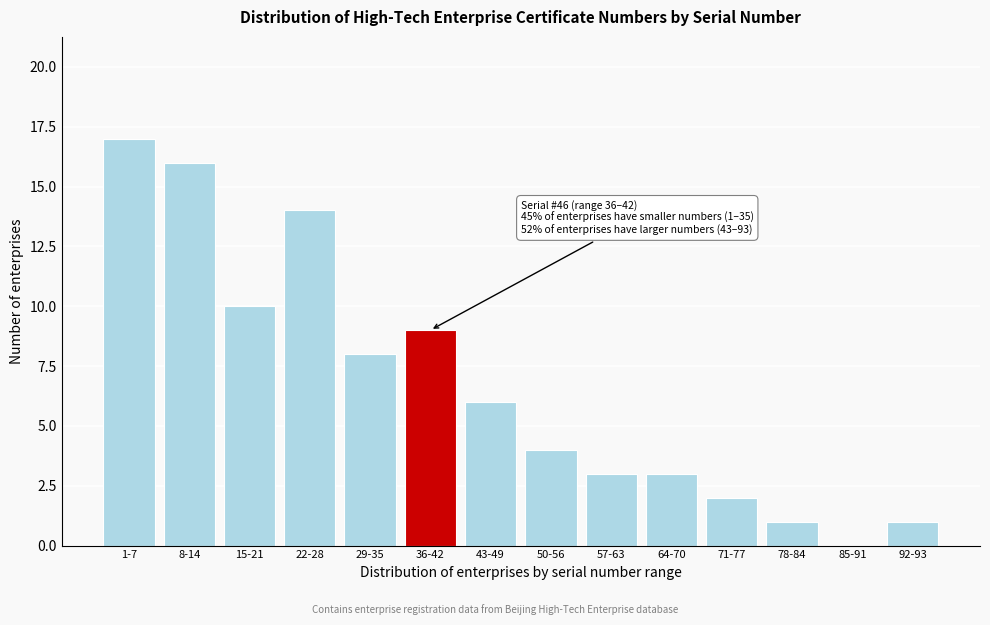

Reading left to right, list all the values displayed in this chart.

1-7=17	8-14=16	15-21=10	22-28=14	29-35=8	36-42=9	43-49=6	50-56=4	57-63=3	64-70=3	71-77=2	78-84=1	85-91=0	92-93=1